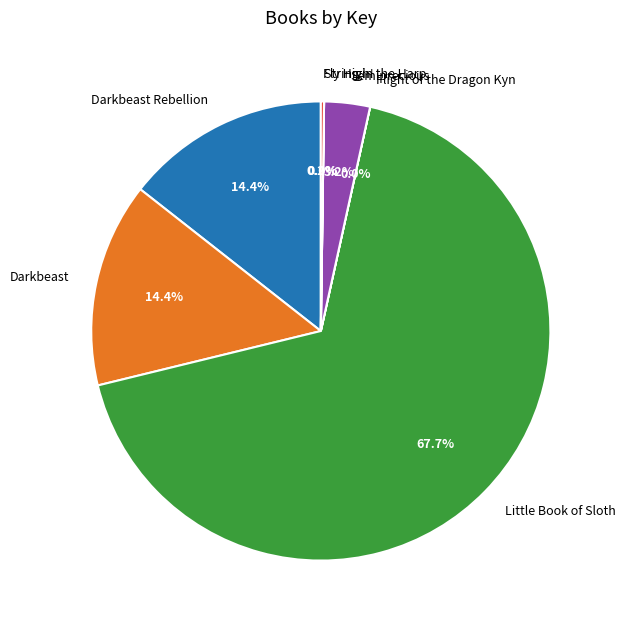

Between Darkbeast and Semiprecious, which is larger?

Darkbeast